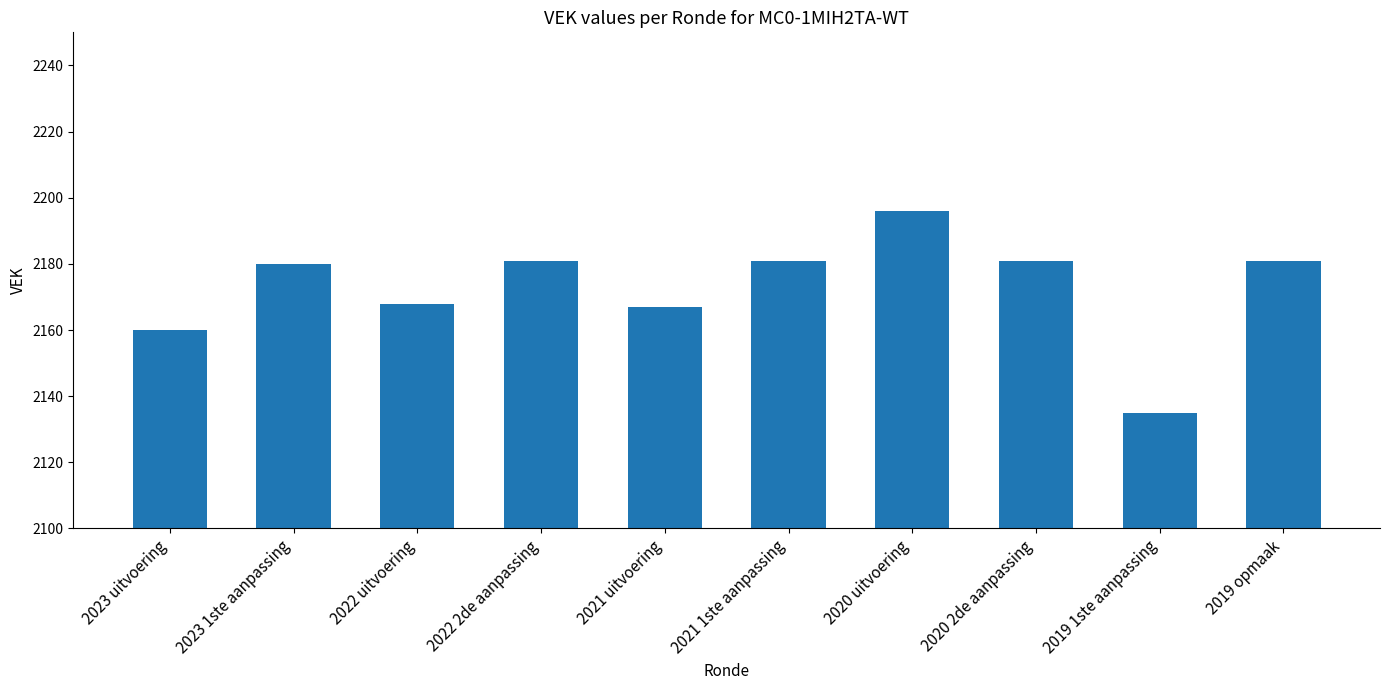

Reading left to right, transcribe all the data shown in this chart.

2023 uitvoering=2160	2023 1ste aanpassing=2180	2022 uitvoering=2168	2022 2de aanpassing=2181	2021 uitvoering=2167	2021 1ste aanpassing=2181	2020 uitvoering=2196	2020 2de aanpassing=2181	2019 1ste aanpassing=2135	2019 opmaak=2181